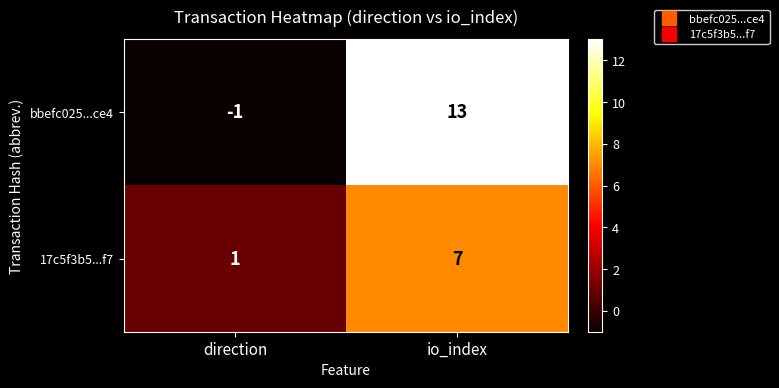

What is the greatest value displayed?

13